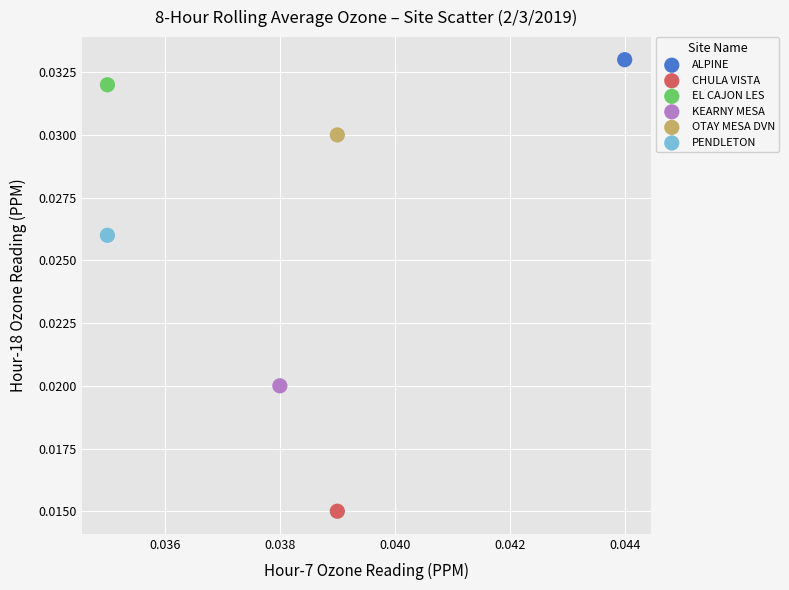

What are all the series names shown in the legend?

ALPINE, CHULA VISTA, EL CAJON LES, KEARNY MESA, OTAY MESA DVN, PENDLETON